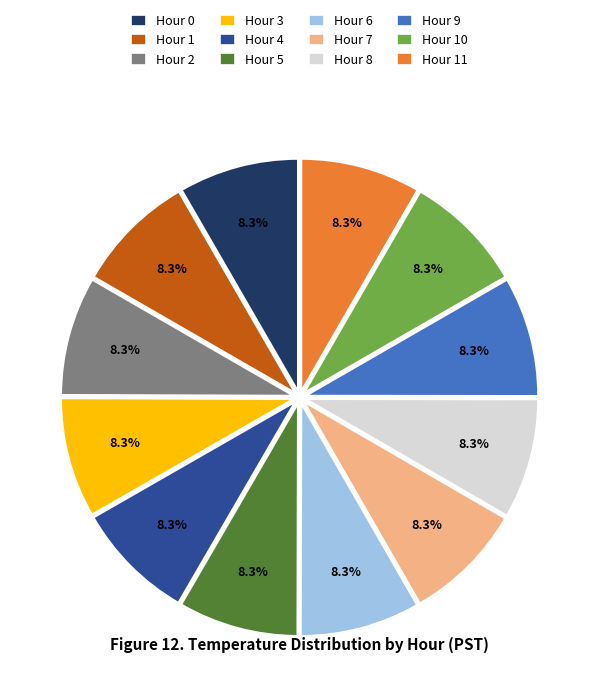

How many segments does this pie chart have?

12